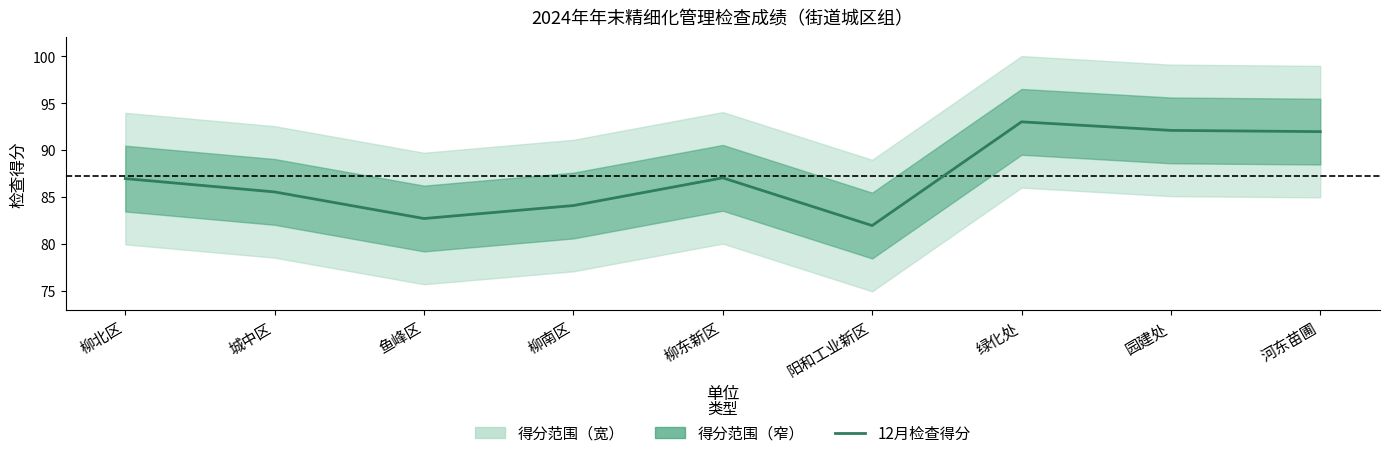

How many interior local peaks (higher than both neighbors) does the data have?

2